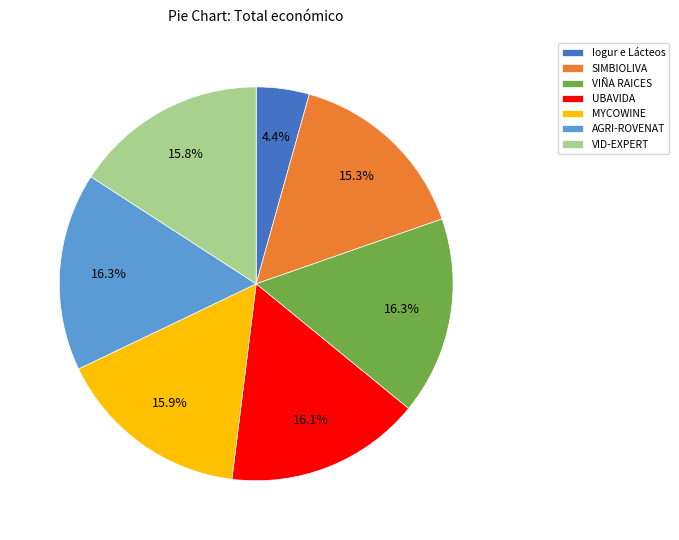

What percentage is the MYCOWINE slice, to the nearest percent?

16%